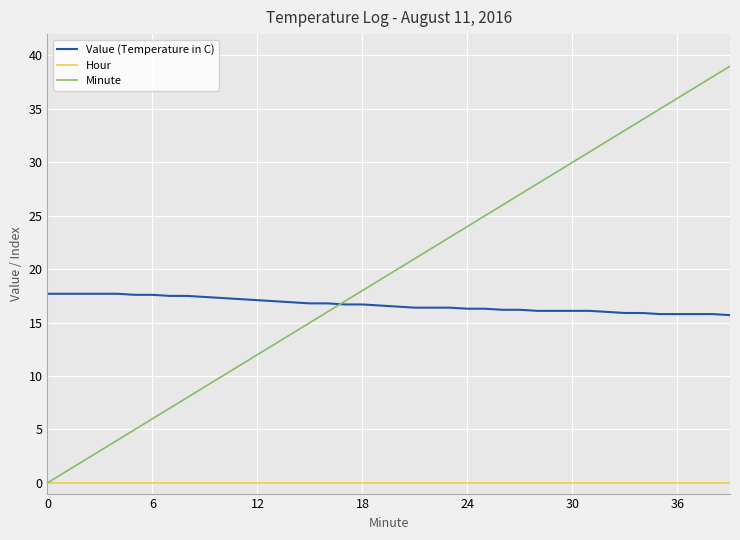

Which series has the largest total across all categories?

Minute